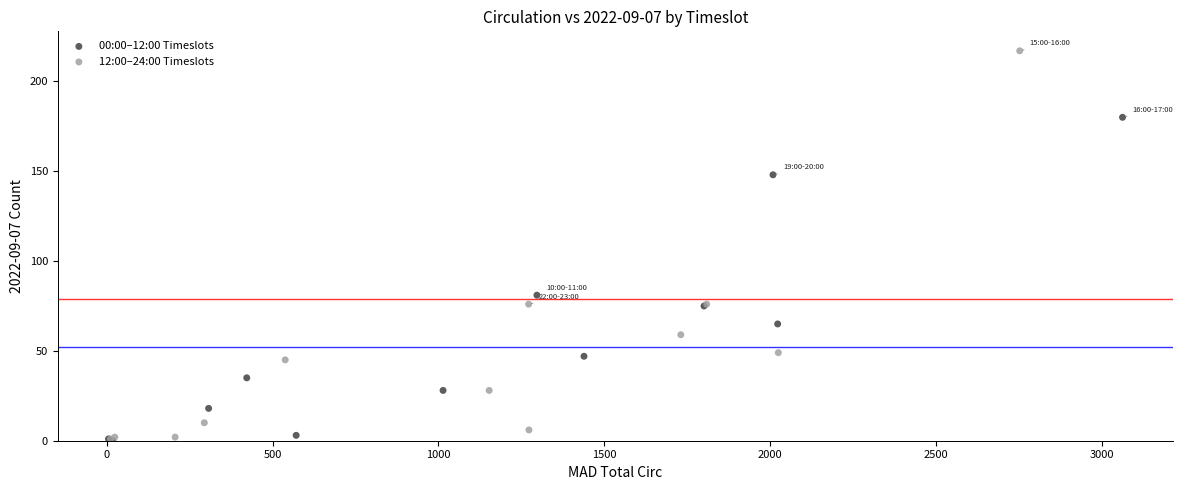

Which series has the widest spread of Y values?

12:00–24:00 Timeslots